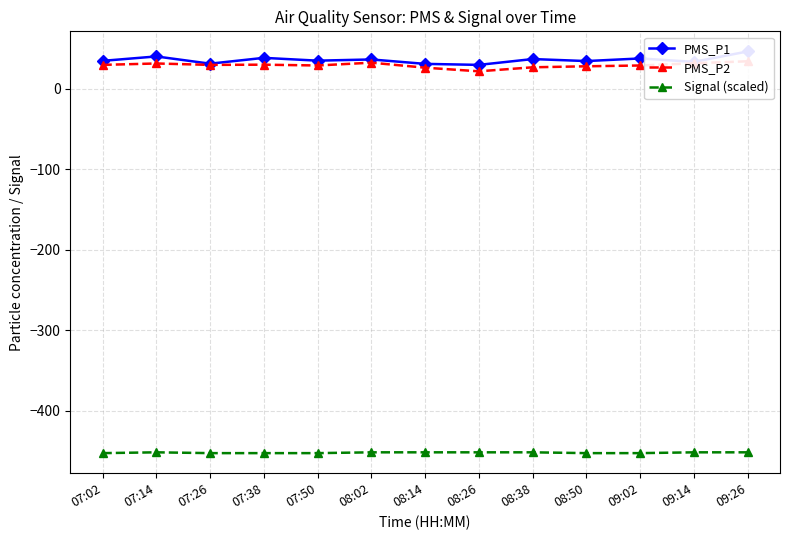

Does the chart have visible grid lines?

Yes